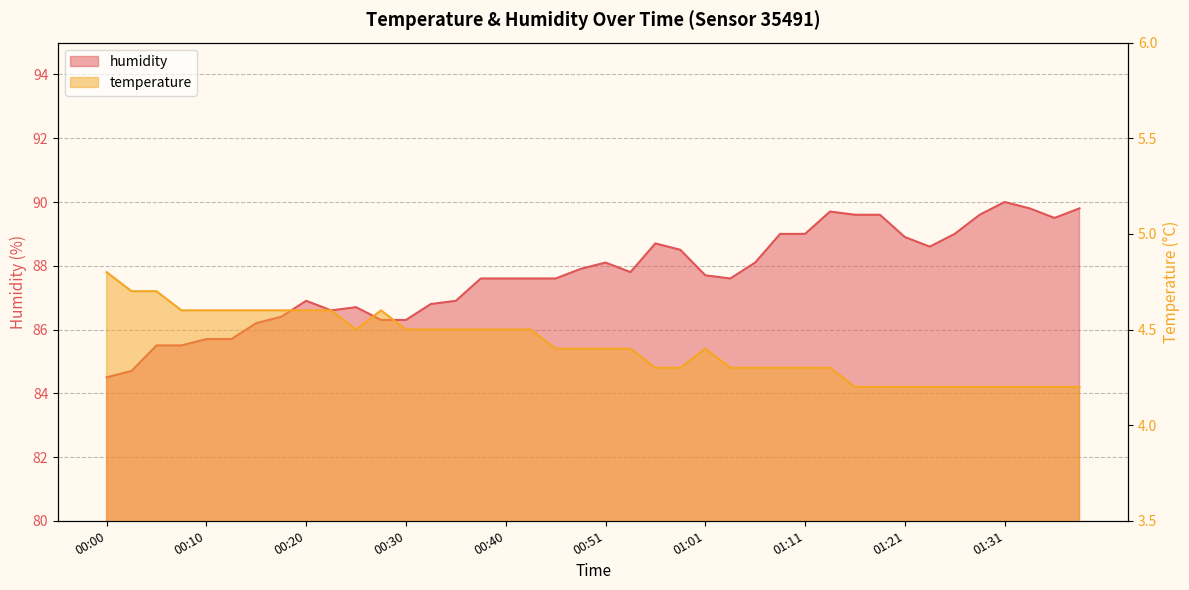

How many series are shown in this chart?

2